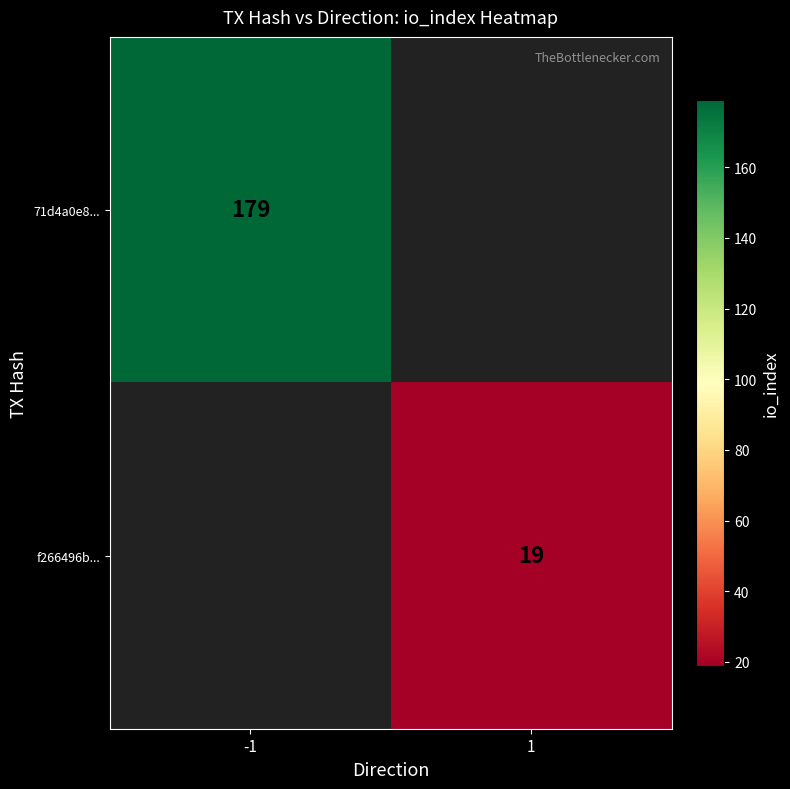

What is the smallest value displayed?

19.0